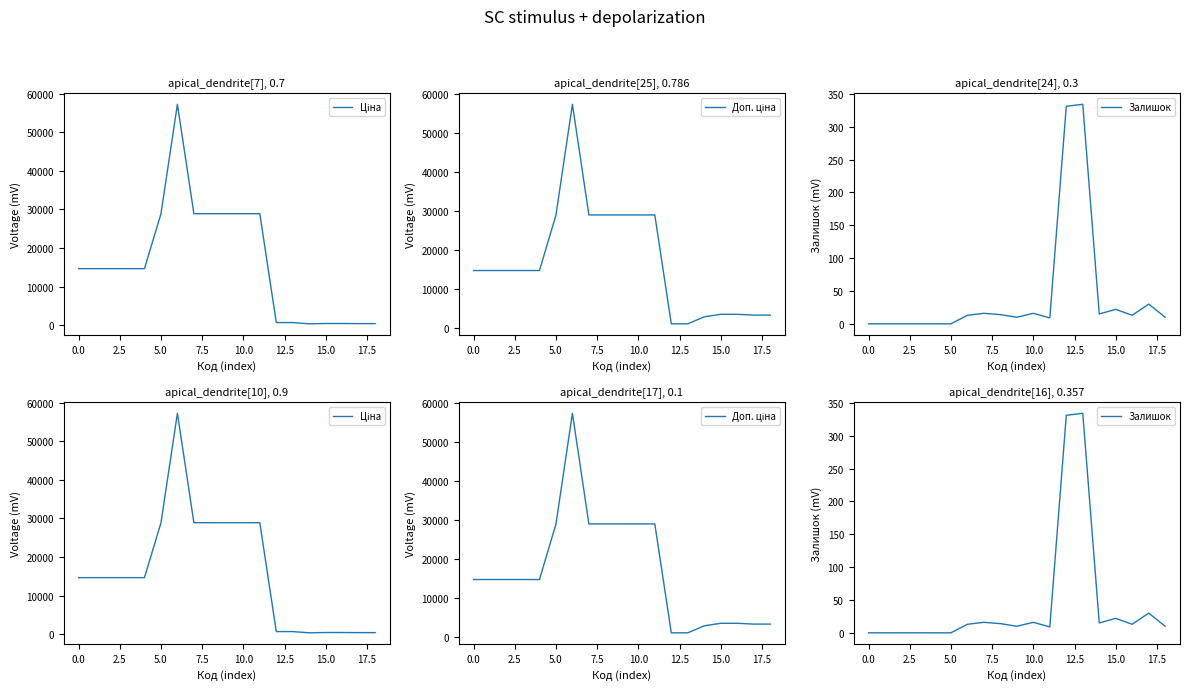

What is the minimum value for Ціна?

348.6